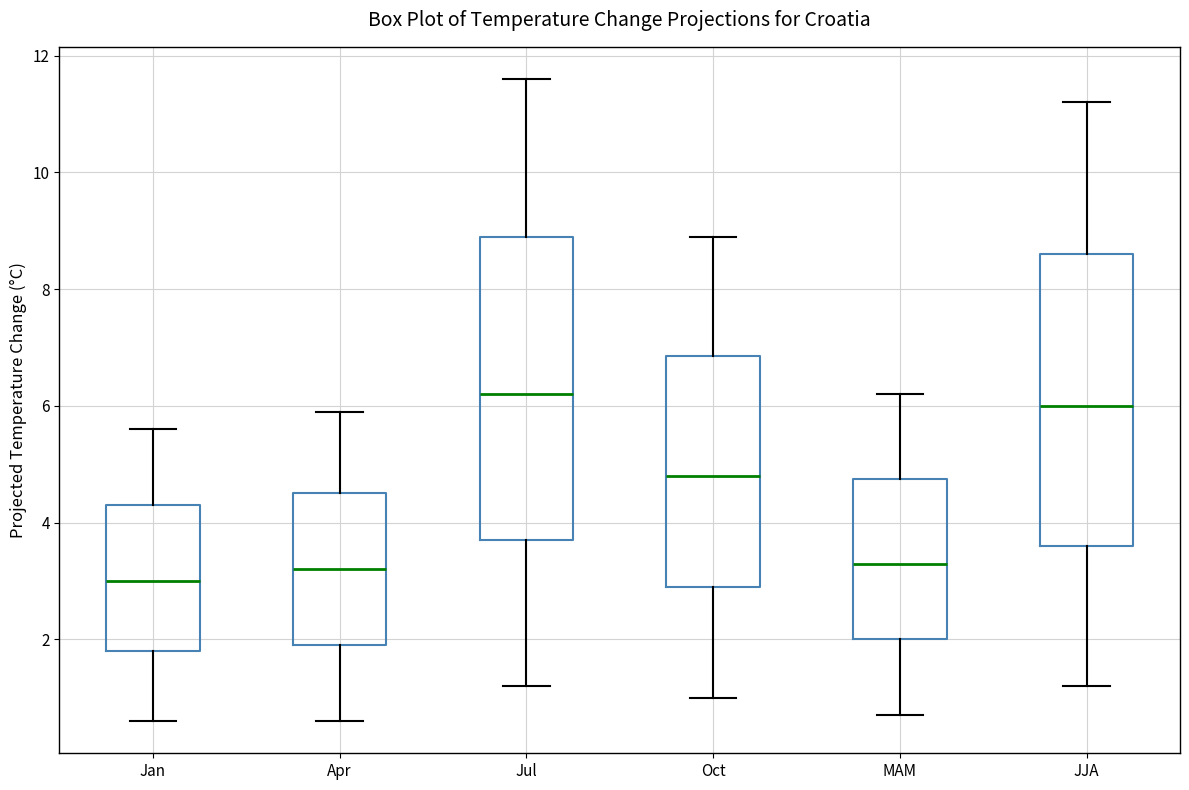

Where does the upper whisker of the box for JJA end on the y-axis? The values are not printed on the chart, so give them approximately, as read against the axis.

11.2